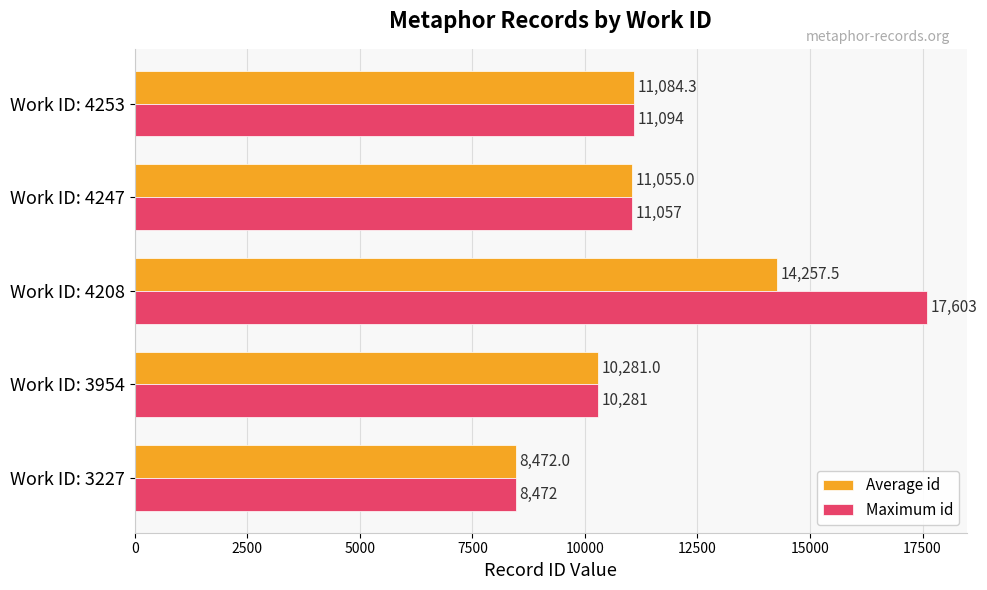

Is it true that Maximum id equals 10281.0 at Work ID: 3954?

True